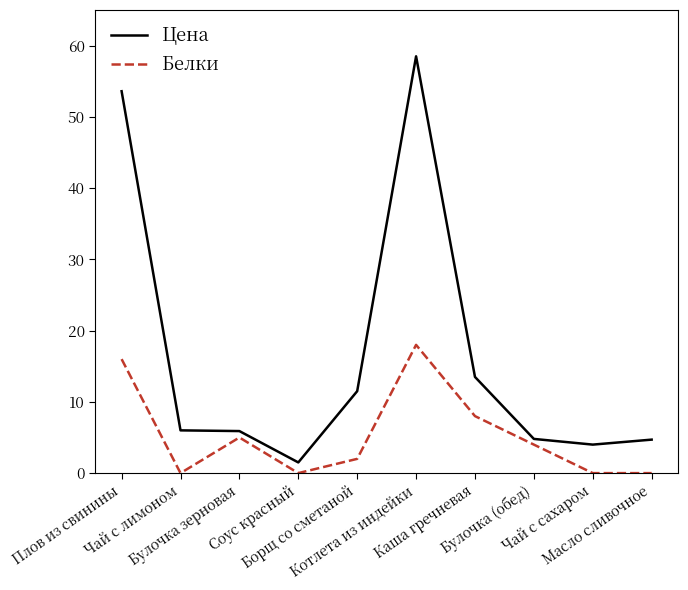

Rank the series by their maximum value, from highest to lowest.

Цена, Белки